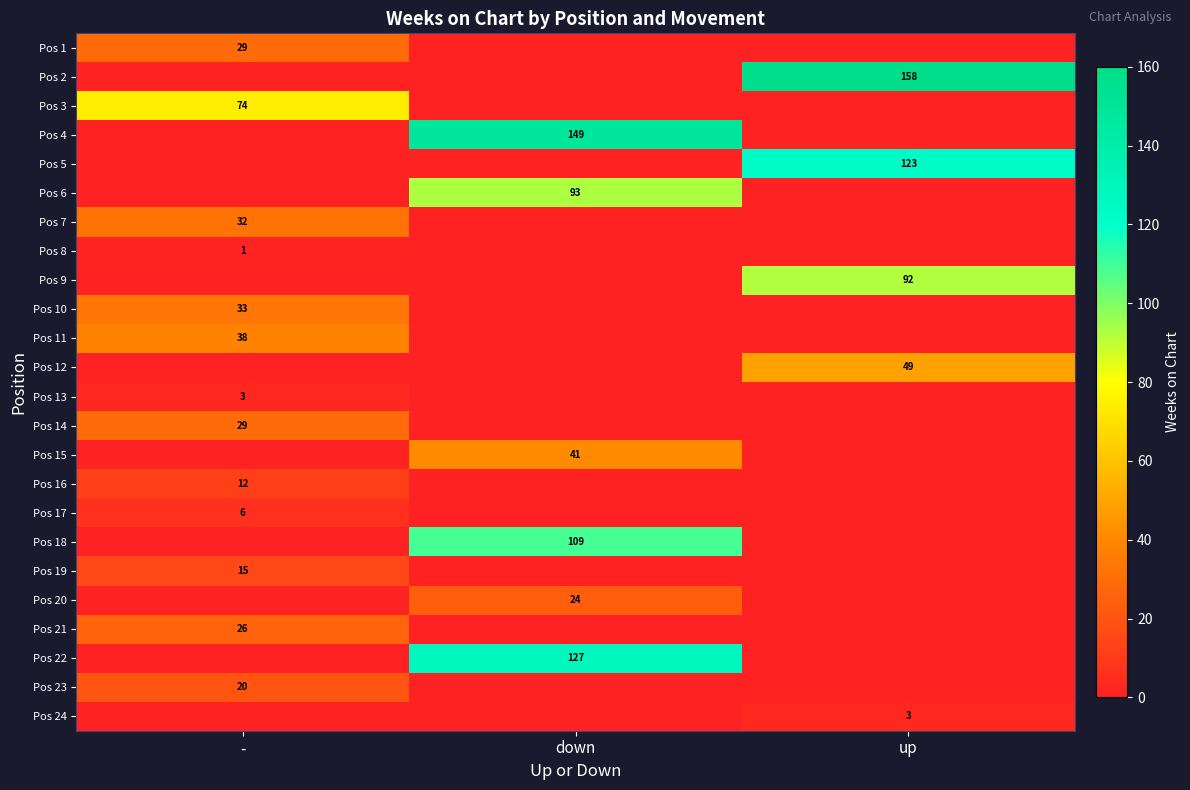

What is the total value across all series at down?

543